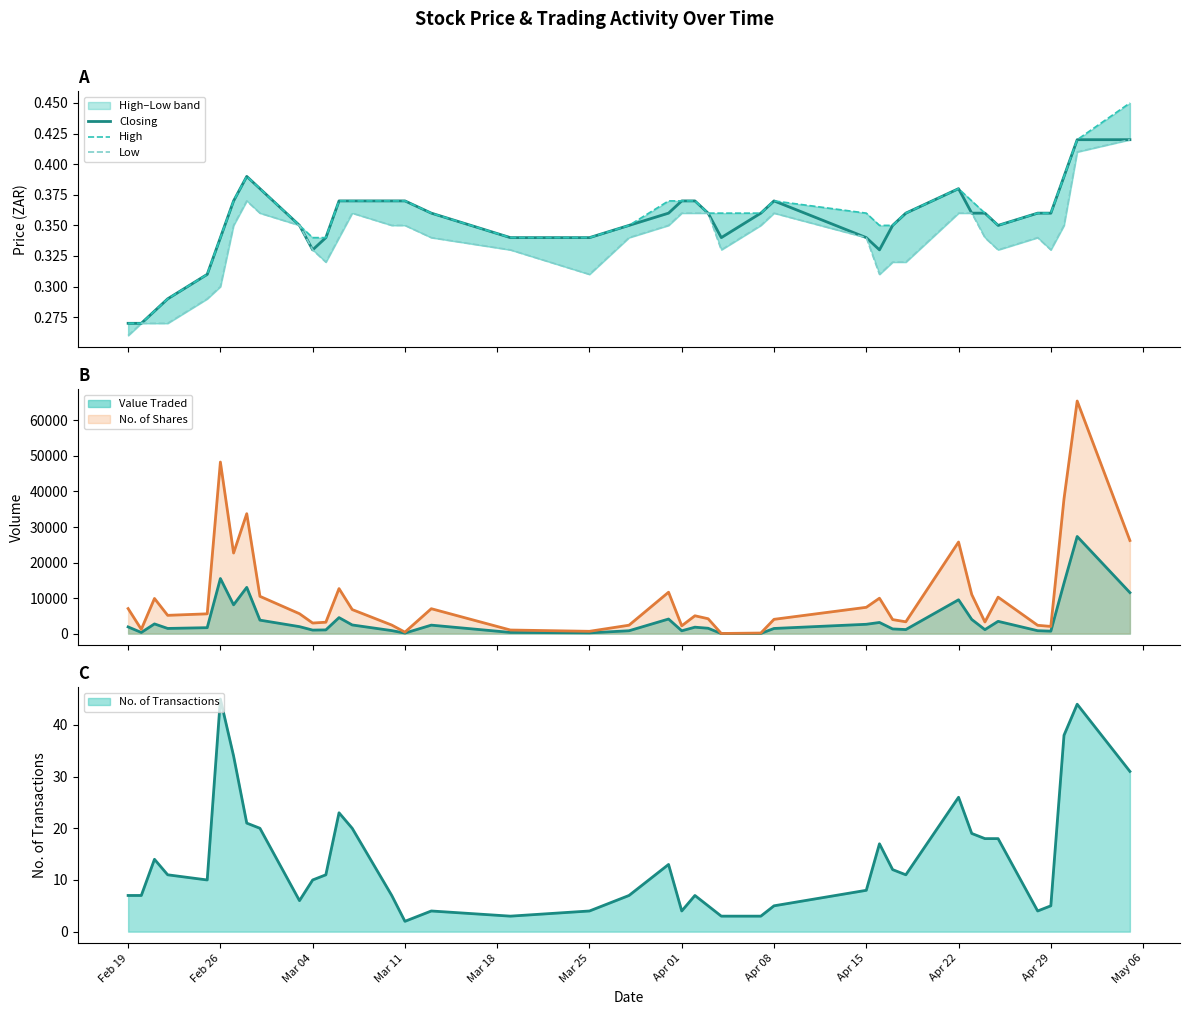

Where is Low nearest to the value 0?

Feb 19